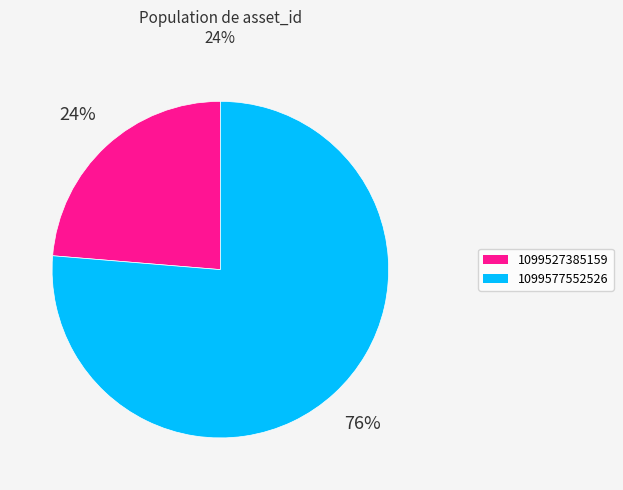

To the nearest percent, what is the average slice percentage?

50%